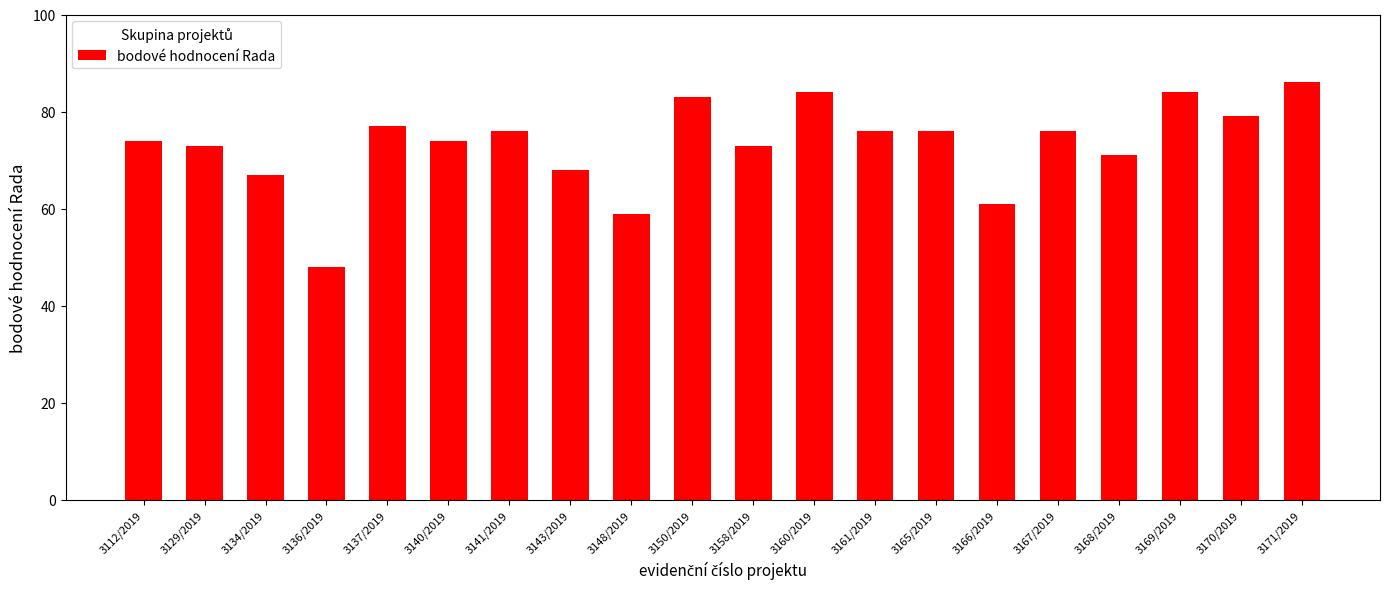

How many bars are there in total?

20